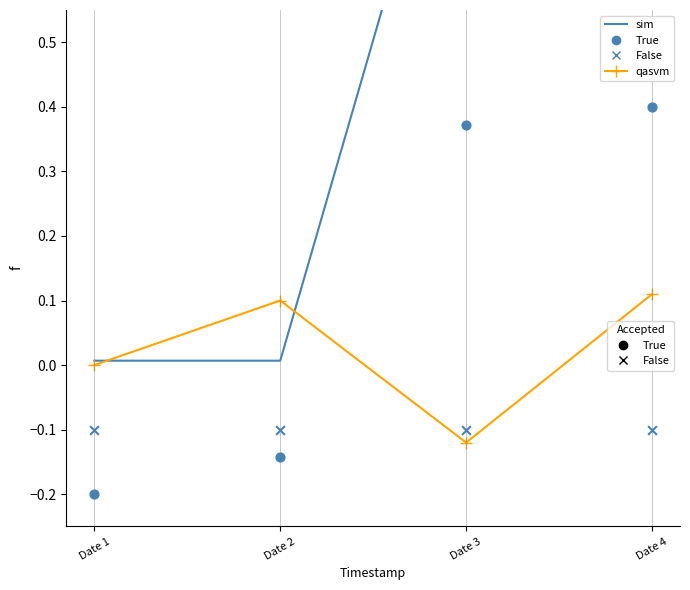

What is the total value across all series at Date 2?

-0.1